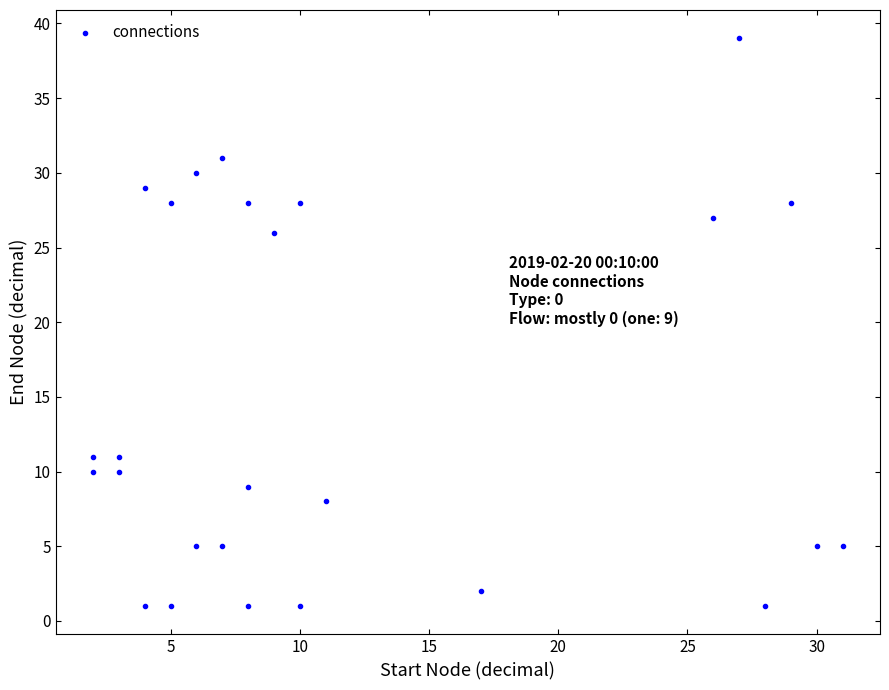

What Y value in the scatter plot is closest to 20?

26